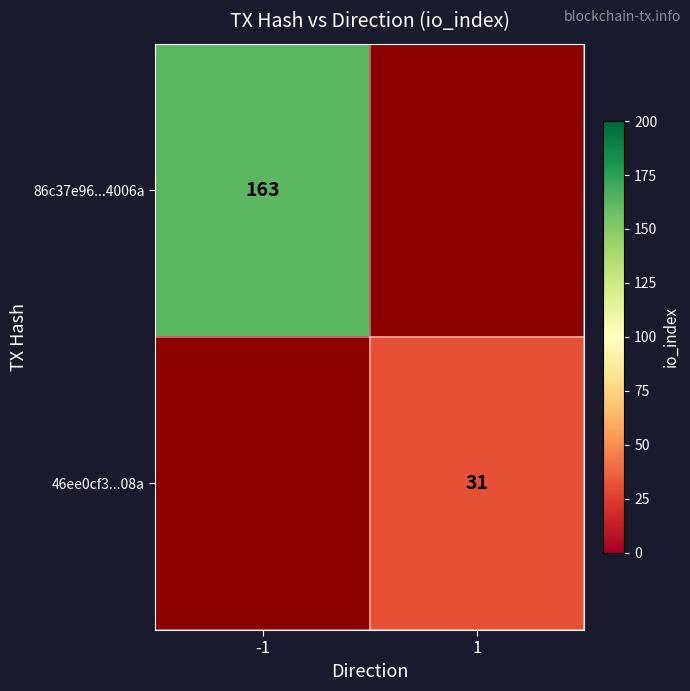

Is it true that 46ee0cf3863454f8335ac3eab5d946fcf64b08a equals 31 at io_index?

True